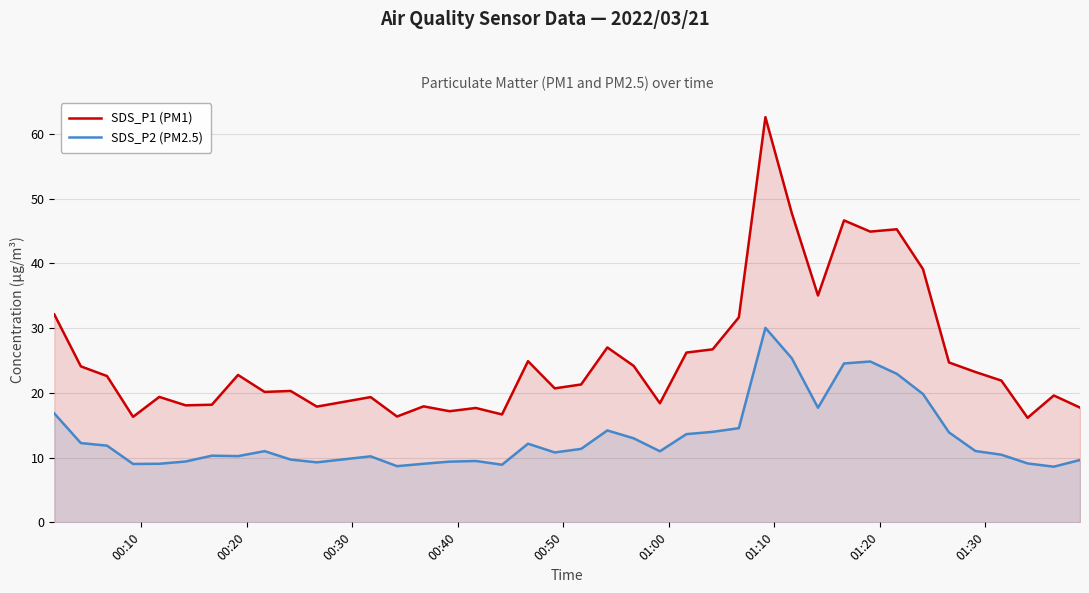

List the series in order of their overall mean, highest first.

SDS_P1 (PM1), SDS_P2 (PM2.5)